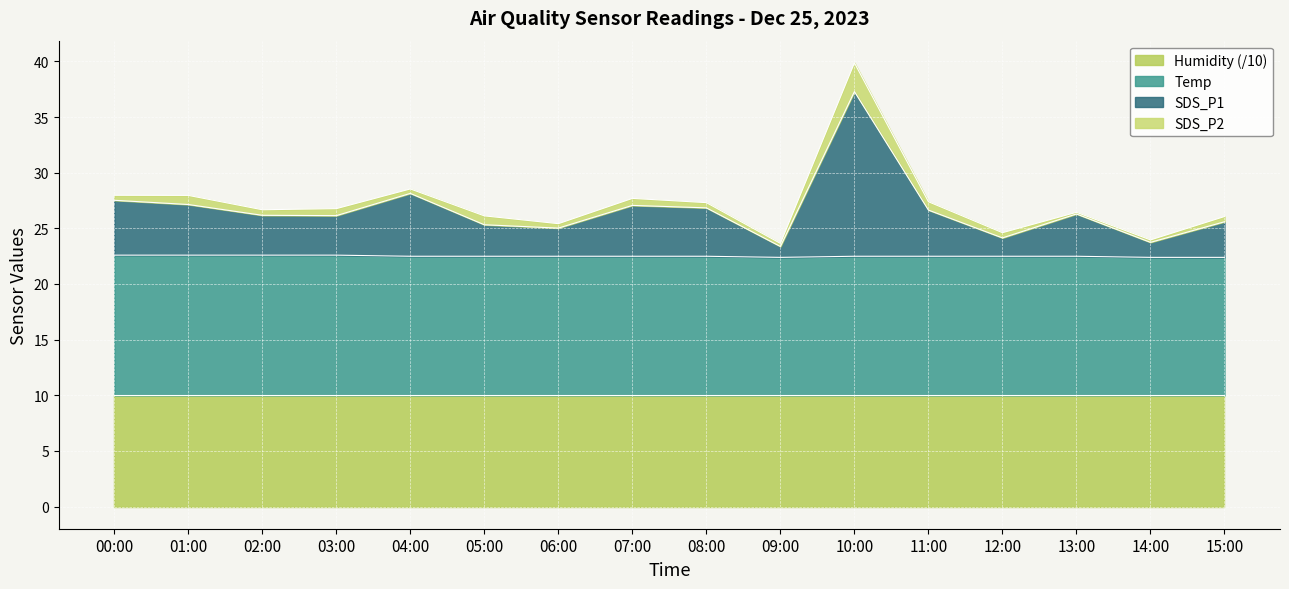

The Humidity (/10) series shows 6.7 at 04:00. True or false?

False